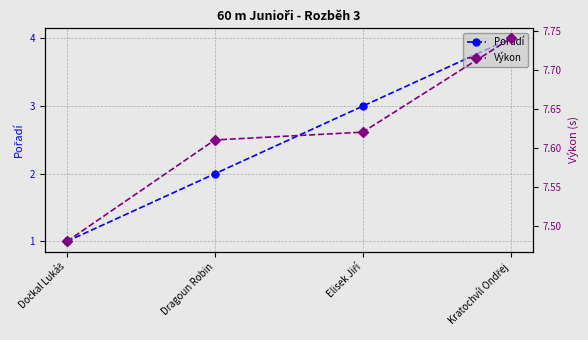

Count the number of categories in the chart.

4